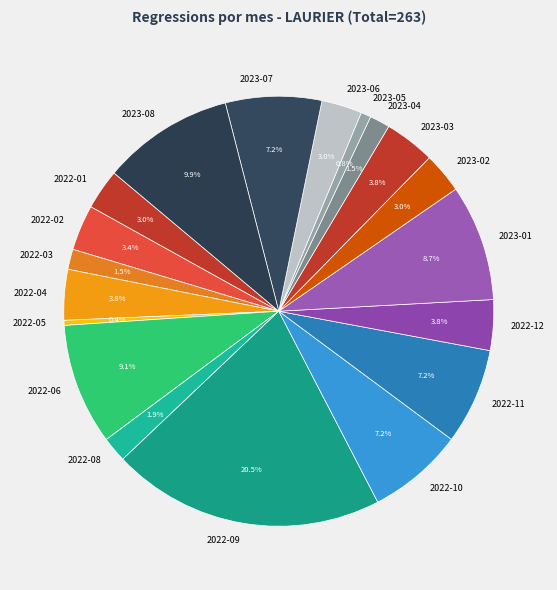

To the nearest percent, what is the difference between the largest and smallest slice percentages?

20%